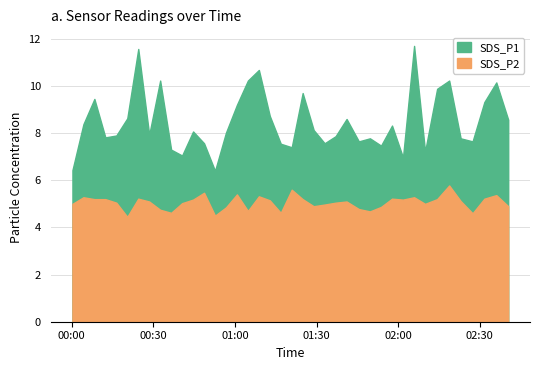

List the labels in order of SDS_P1 value, smallest first.

13, 0, 30, 10, 32, 9, 20, 28, 19, 12, 23, 26, 36, 27, 35, 3, 24, 4, 7, 14, 11, 22, 29, 1, 39, 25, 5, 18, 15, 37, 2, 21, 33, 38, 8, 16, 34, 17, 6, 31